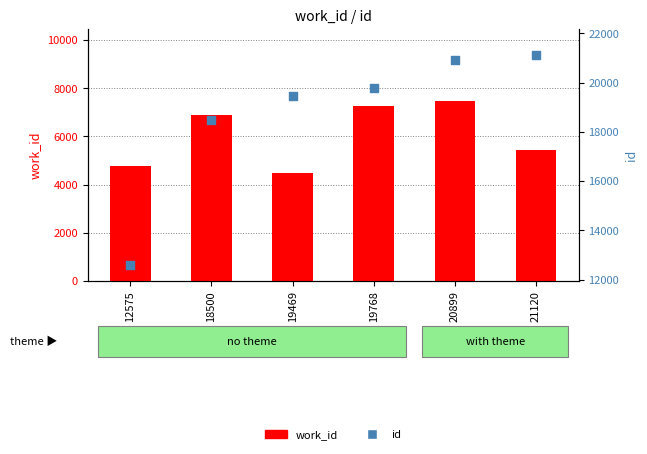

At how many categories does at least one series exceed 17485?

5